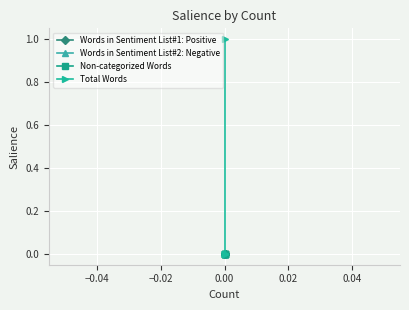

Is the value of Total Words at 0.00 greater than the value of Words in Sentiment List#1: Positive at 0.00?

No